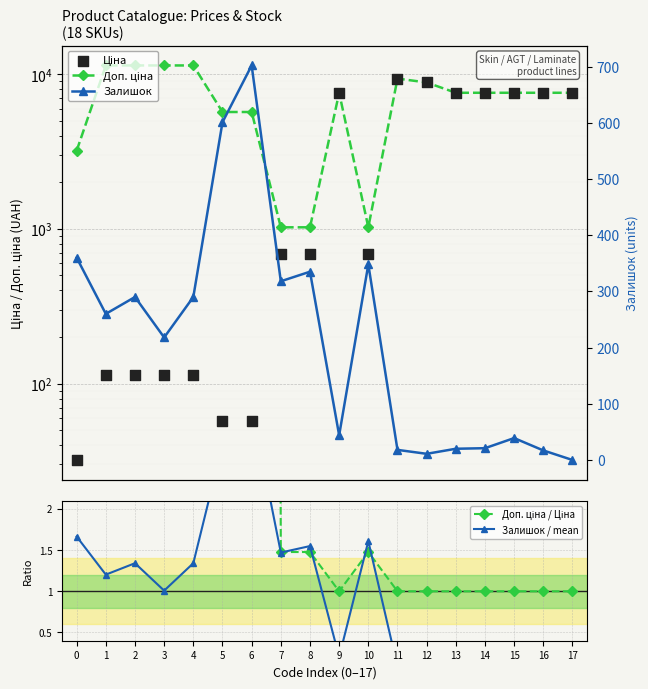

Which series contains the highest Y value?

Доп. ціна